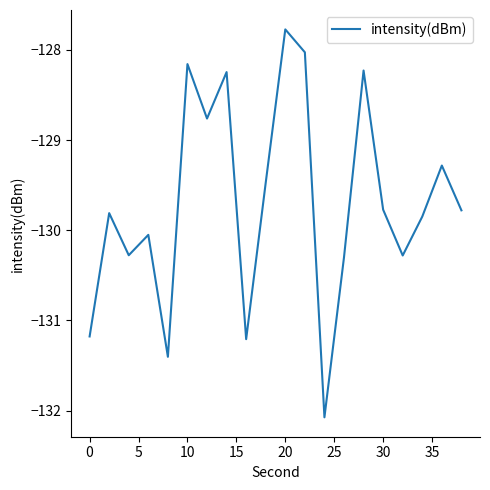

How many distinct data groups are displayed?

1